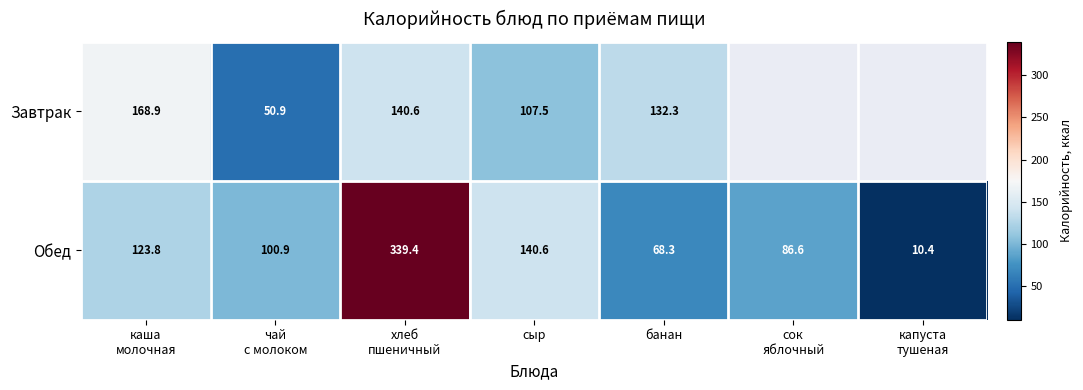

What is the lowest value of the Обед series?

10.4